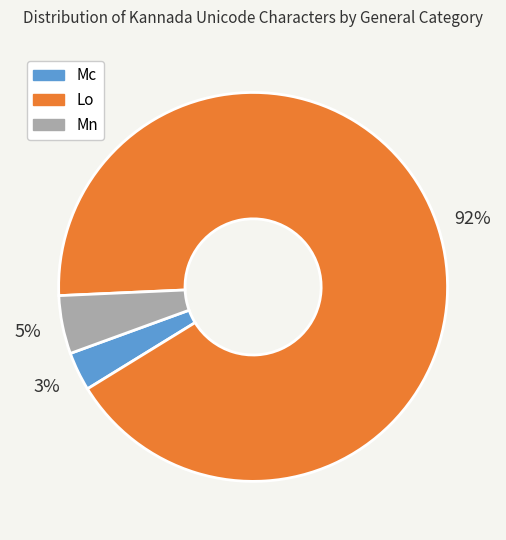

The Mc slice represents 12% of the pie. True or false?

False